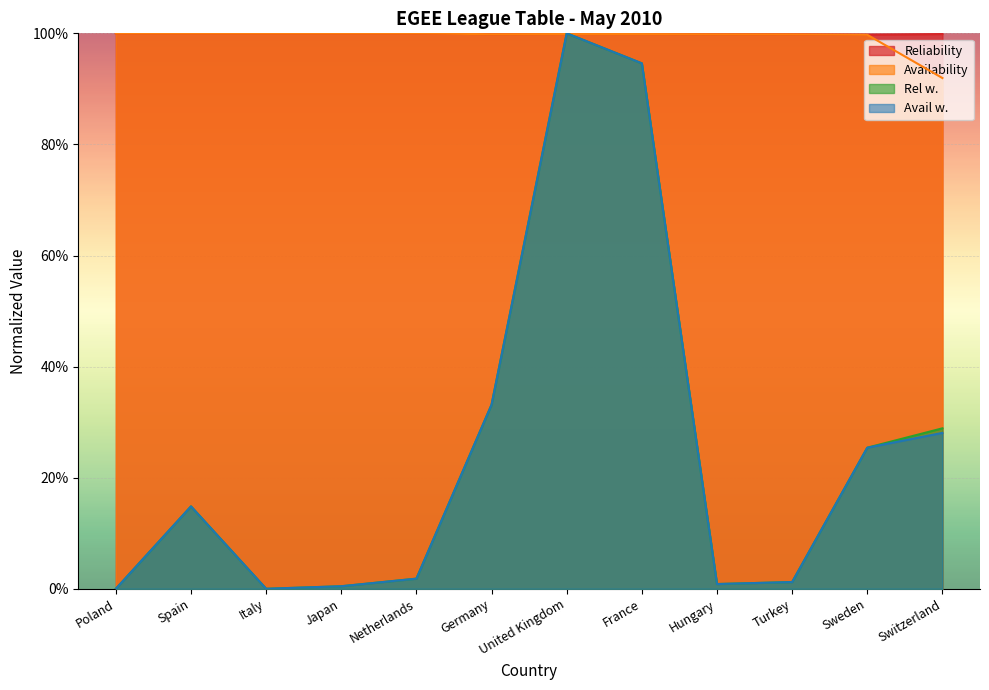

In Availability, how many points are higher than both neighbors (excluding endpoints)?

1